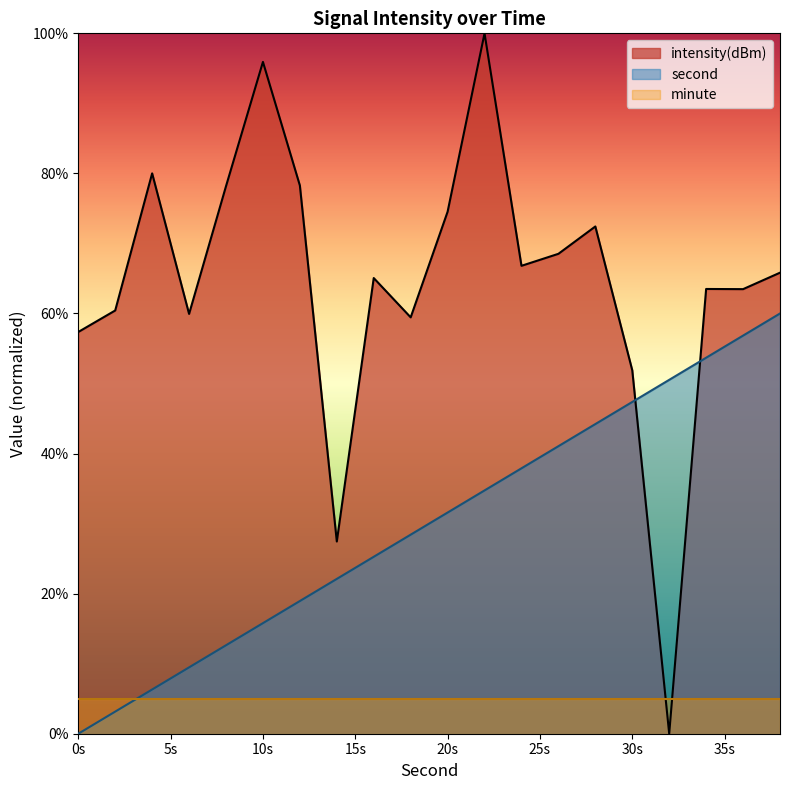

The intensity(dBm) series shows 37.4 at 14. True or false?

False